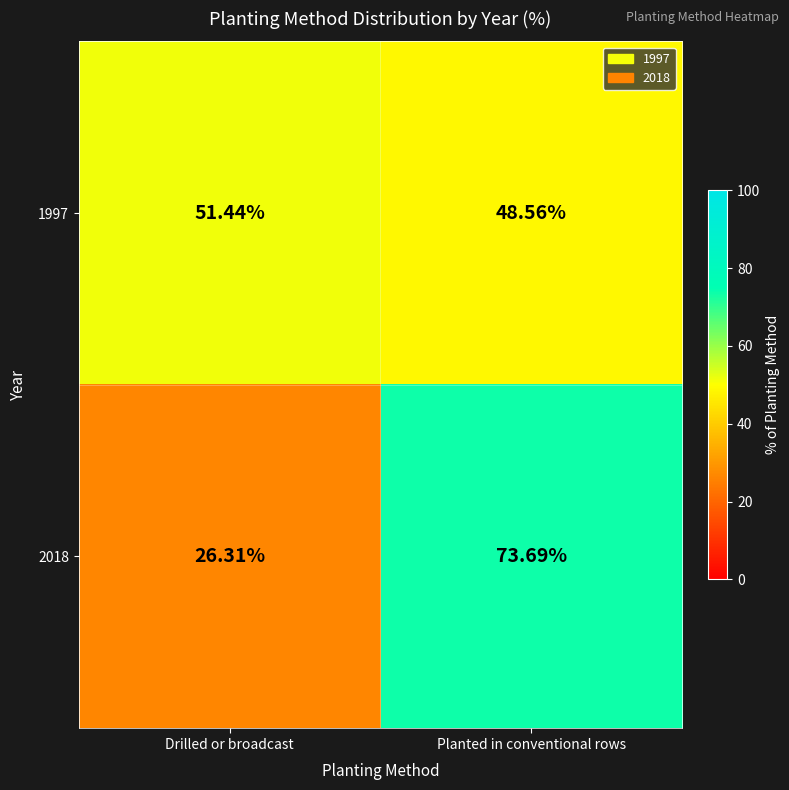

How many data points does each series have?

2